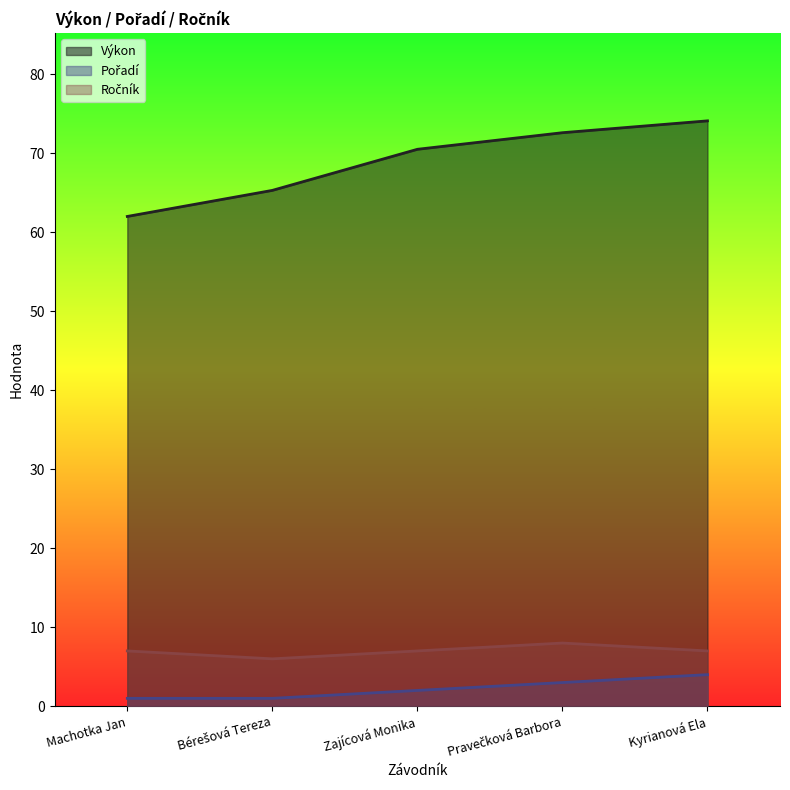

At which category is the sum across all series the highest?

Kyrianová Ela